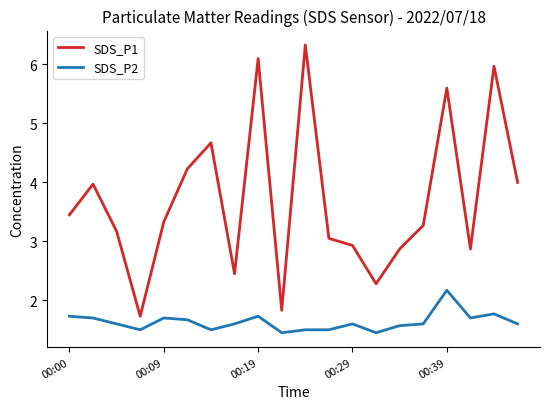

List the series in order of their overall mean, highest first.

SDS_P1, SDS_P2